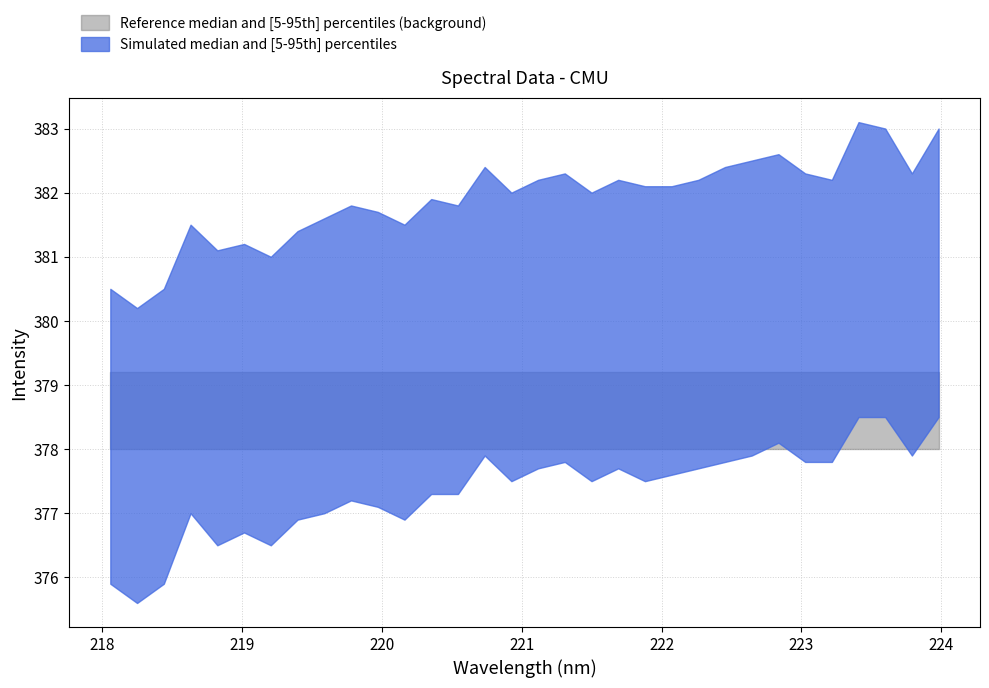

True or false: Spectral Intensity has more than 0 points higher than both neighbors.

True